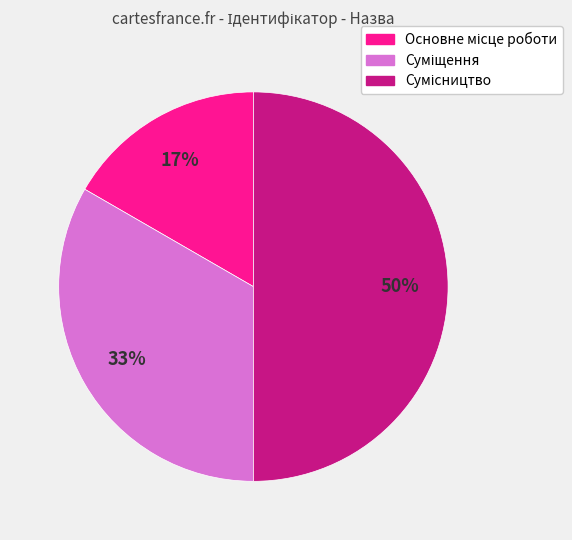

To the nearest percent, what is the difference between the largest and smallest slice percentages?

33%